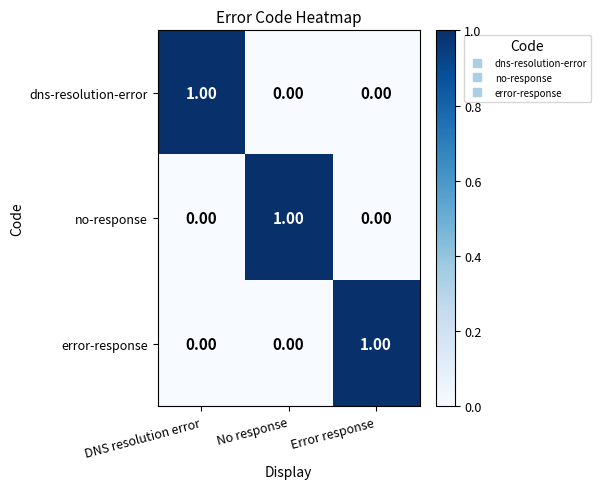

Which category has the highest value in the dns-resolution-error series?

DNS resolution error